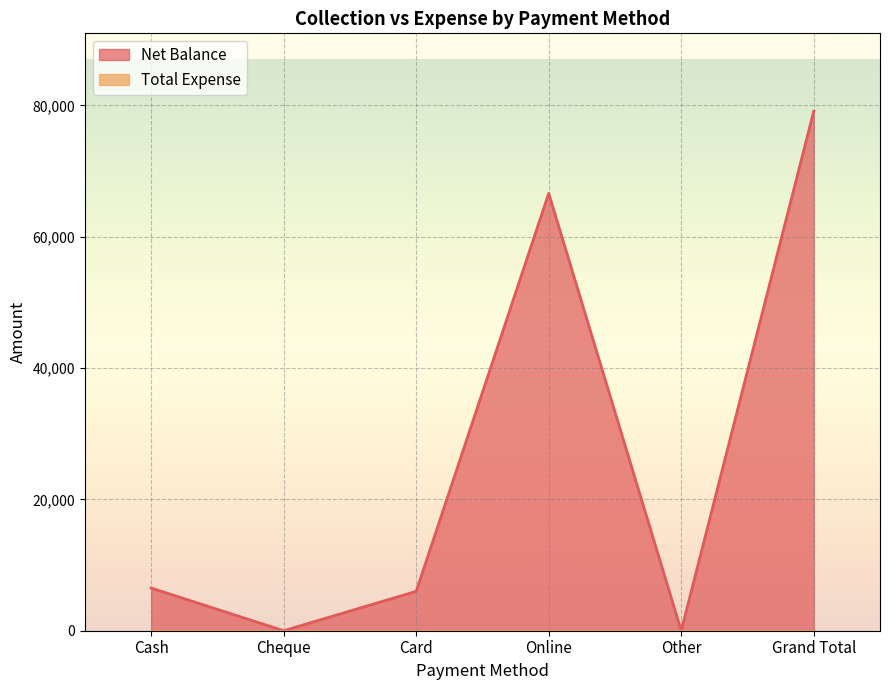

Count the number of data series in this chart.

2